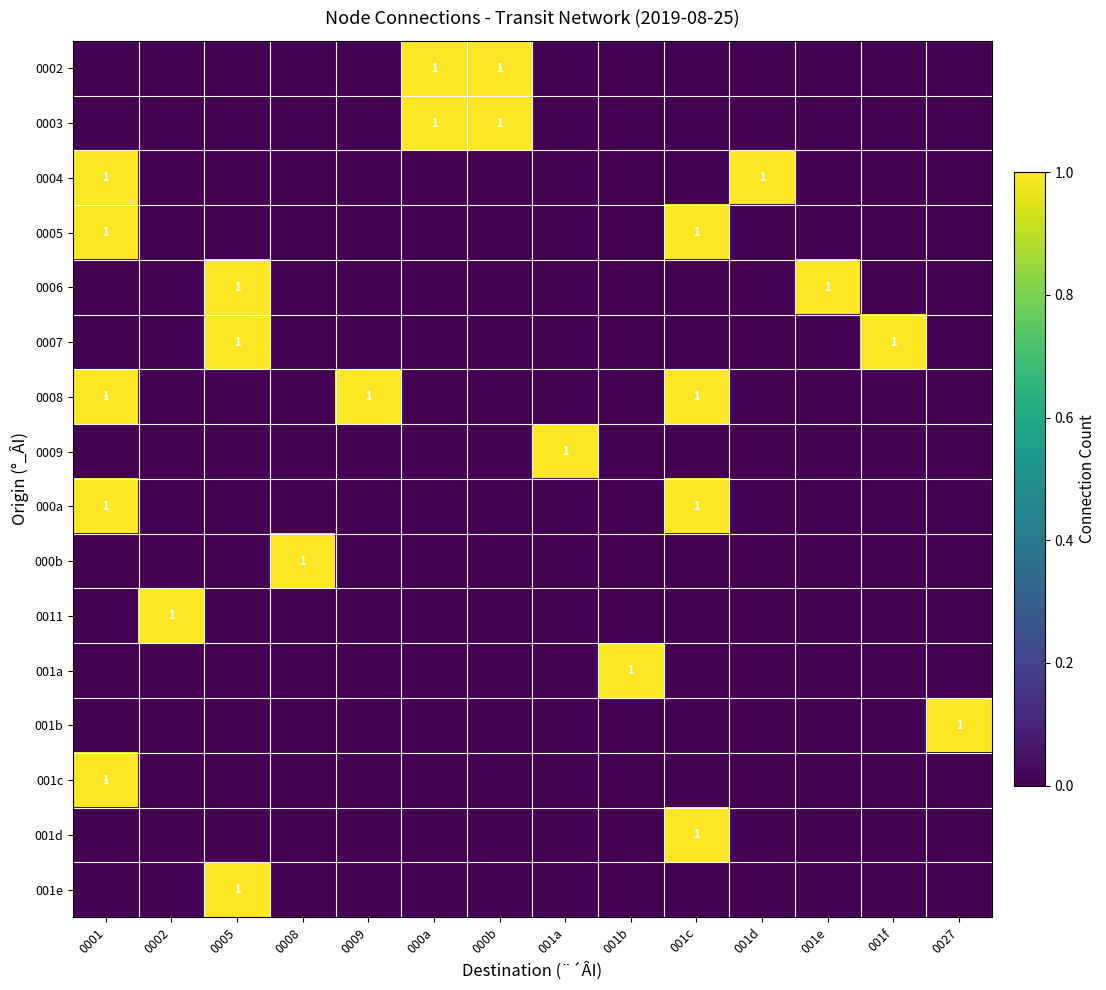

Rank the categories by 001e value from highest to lowest.

0005, 0001, 0002, 0008, 0009, 000a, 000b, 001a, 001b, 001c, 001d, 001e, 001f, 0027